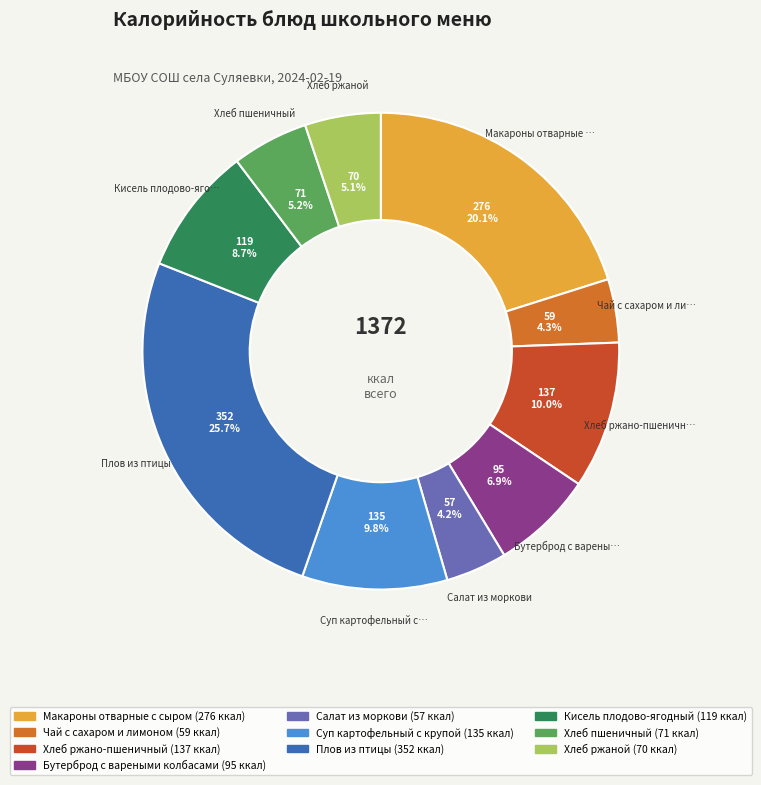

How much of the chart is everything except Макароны отварные с сыром?

79.9%